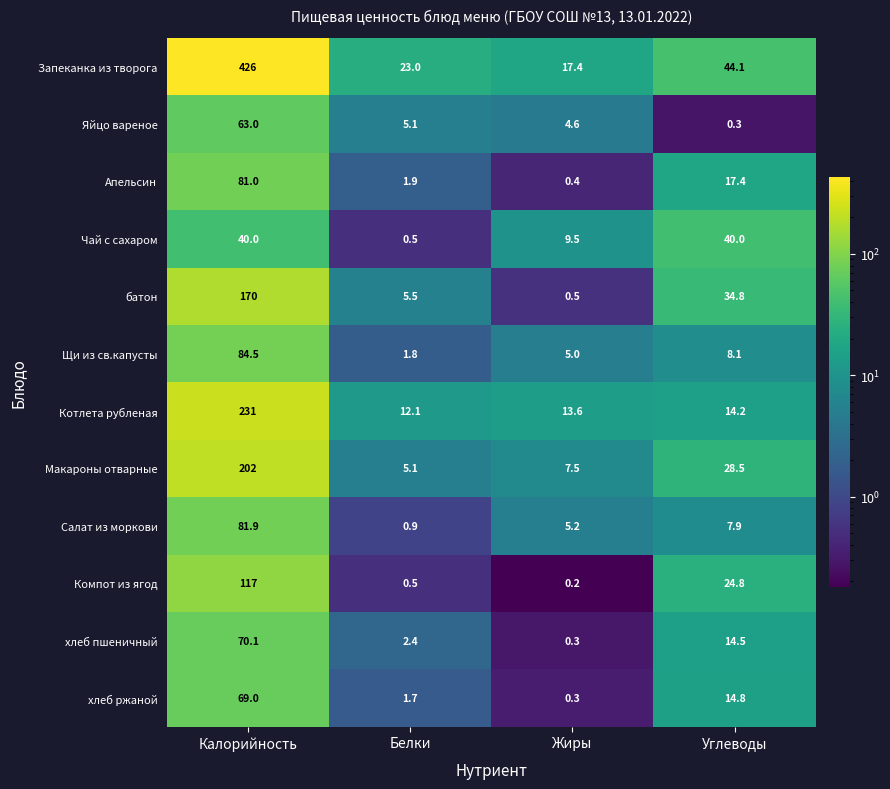

Rank the series at Калорийность from highest to lowest value.

Запеканка из творога, Котлета рубленая, Макароны отварные, батон, Компот из ягод, Щи из св.капусты, Салат из моркови, Апельсин, хлеб пшеничный, хлеб ржаной, Яйцо вареное, Чай с сахаром